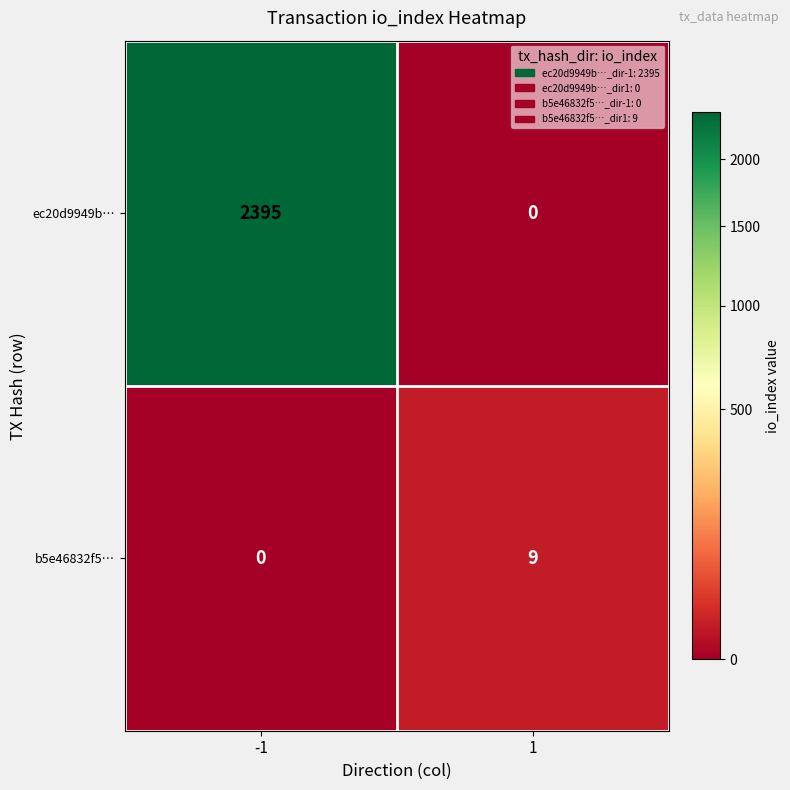

How many data points does each series have?

2